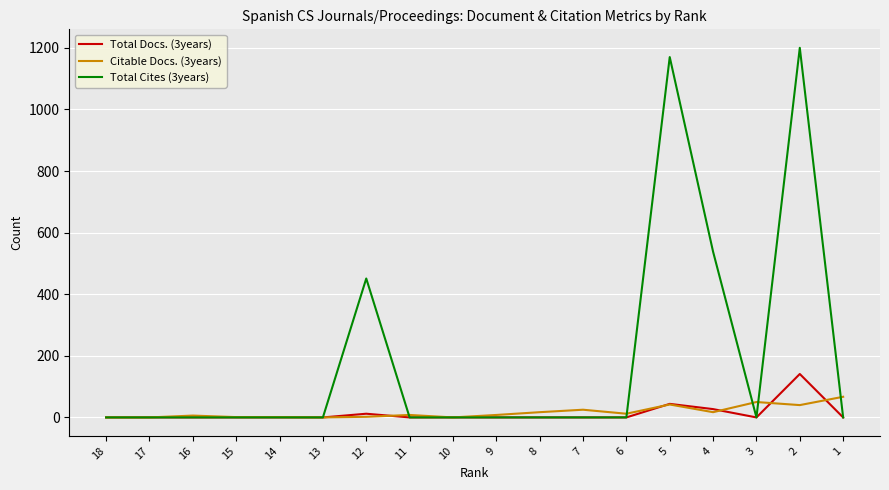

Is the value of Citable Docs. (3years) at 1 greater than the value of Total Docs. (3years) at 13?

Yes